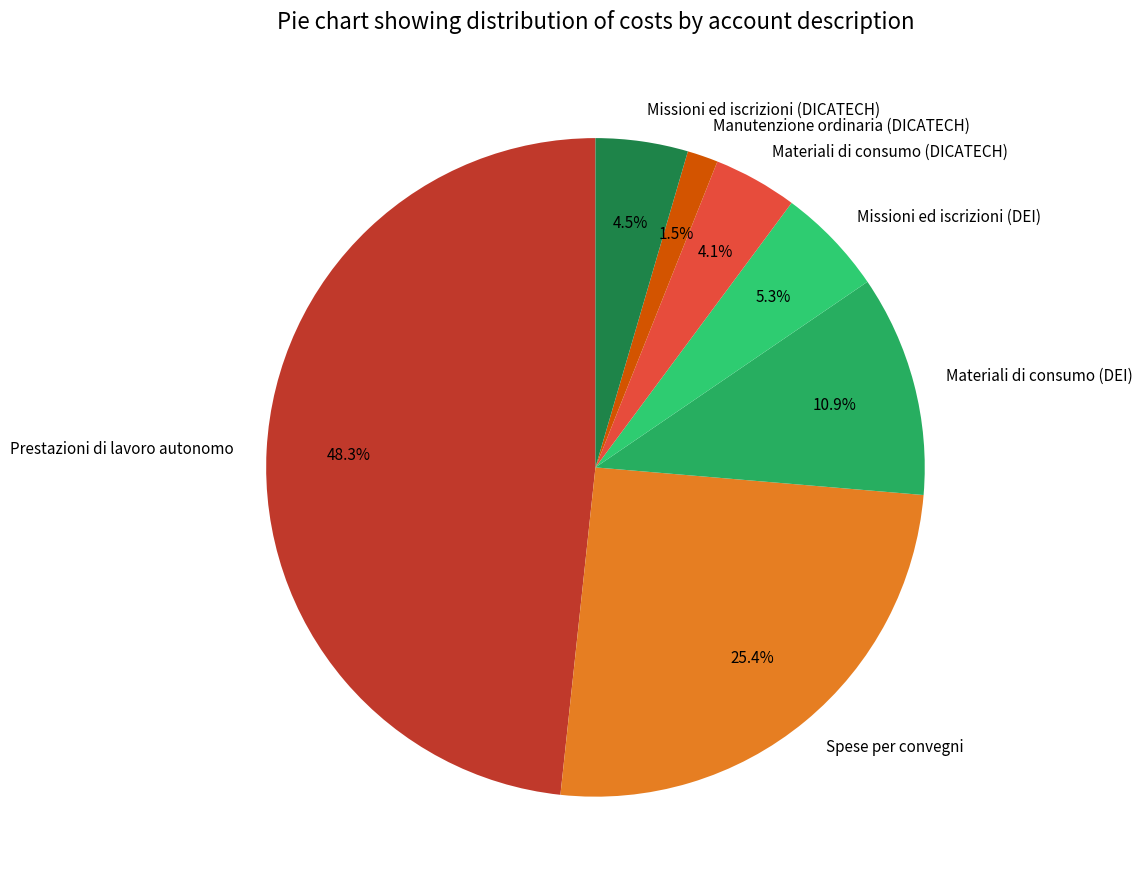

What is the smallest slice in the pie chart?

Manutenzione ordinaria (DICATECH)